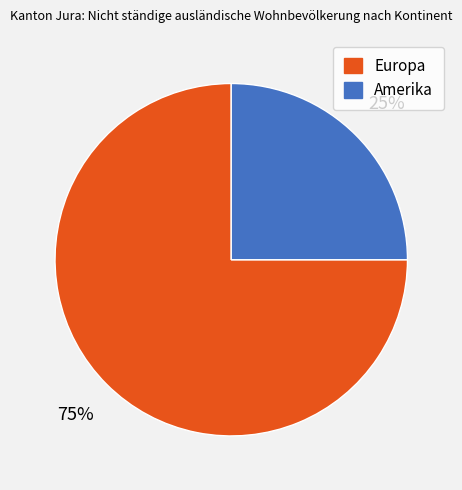

What percentage is the Europa slice, to the nearest percent?

75%